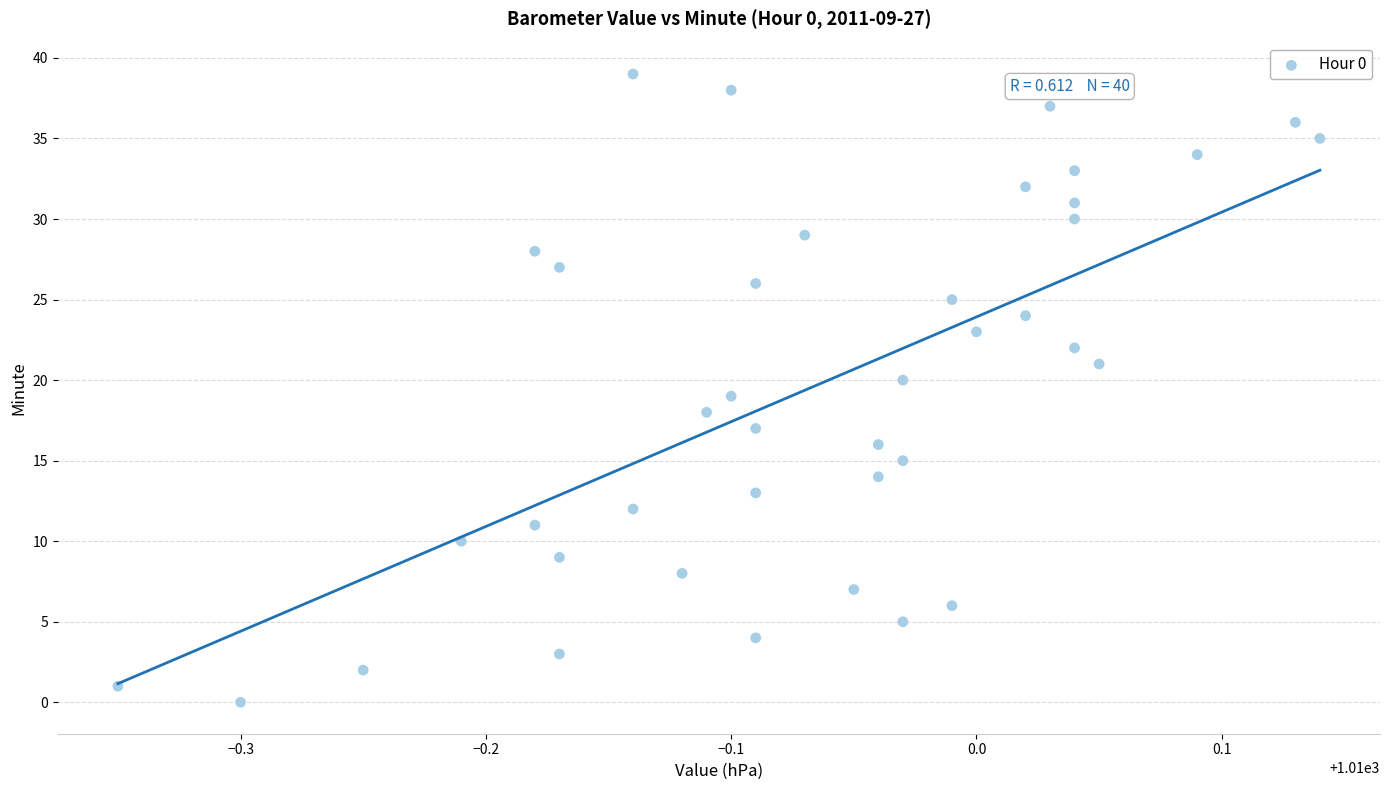

What is the range of Y values (max minus min)?

39